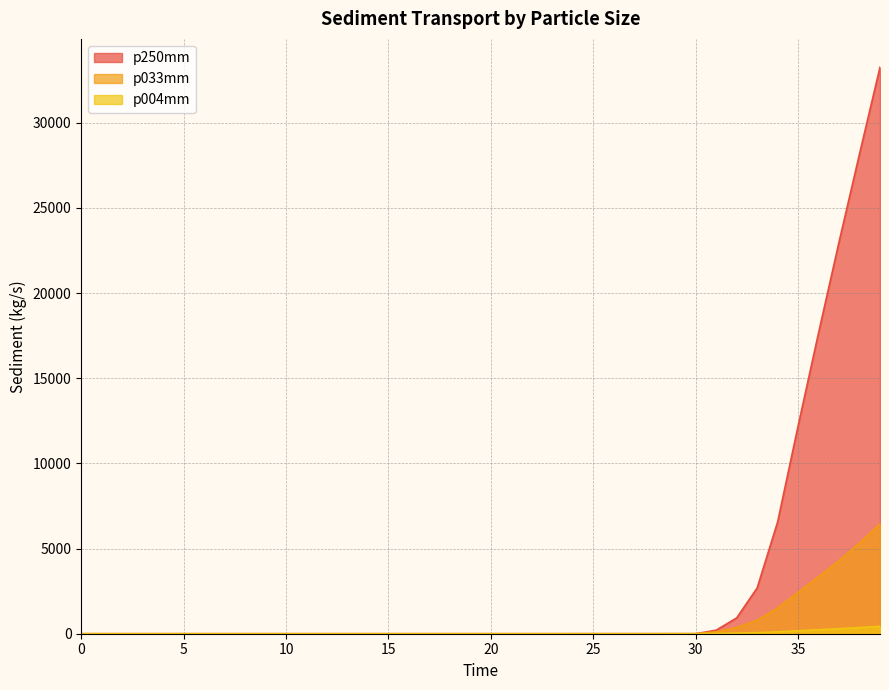

Reading left to right, list all the values displayed in this chart.

p250mm: 0.0=0.0	1.0=0.0	2.0=0.0	3.0=0.0	4.0=0.0	5.0=0.0	6.0=0.0	7.0=0.0	8.0=0.0	9.0=0.0	10.0=0.0	11.0=0.0	12.0=0.0	13.0=0.0	14.0=0.0	15.0=0.0	16.0=0.0	17.0=0.0	18.0=0.0	19.0=0.0	20.0=0.0	21.0=0.0	22.0=0.0	23.0=0.0	24.0=0.0	25.0=0.0	26.0=0.1	27.0=0.1	28.0=0.4	29.0=0.9	30.0=0.2	31.0=207.1	32.0=925.6	33.0=2682.7	34.0=6556.0	35.0=12192.8	36.0=17664.5	37.0=22999.3	38.0=28172.2	39.0=33259.8
p033mm: 0.0=0.0	1.0=0.0	2.0=0.0	3.0=0.0	4.0=0.0	5.0=0.0	6.0=0.0	7.0=0.0	8.0=0.0	9.0=0.0	10.0=0.0	11.0=0.0	12.0=0.0	13.0=0.0	14.0=0.0	15.0=0.0	16.0=0.0	17.0=0.0	18.0=0.0	19.0=0.0	20.0=0.0	21.0=0.0	22.0=0.0	23.0=0.0	24.0=0.0	25.0=0.0	26.0=0.1	27.0=0.2	28.0=0.4	29.0=0.8	30.0=1.5	31.0=115.0	32.0=363.1	33.0=793.4	34.0=1515.8	35.0=2431.8	36.0=3344.2	37.0=4297.2	38.0=5322.6	39.0=6445.2
p004mm: 0.0=0.0	1.0=0.0	2.0=0.0	3.0=0.0	4.0=0.0	5.0=0.0	6.0=0.0	7.0=0.0	8.0=0.0	9.0=0.0	10.0=0.0	11.0=0.0	12.0=0.0	13.0=0.0	14.0=0.0	15.0=0.0	16.0=0.0	17.0=0.0	18.0=0.0	19.0=0.0	20.0=0.0	21.0=0.0	22.0=0.0	23.0=0.0	24.0=0.0	25.0=0.1	26.0=0.2	27.0=0.4	28.0=0.6	29.0=0.8	30.0=0.8	31.0=18.0	32.0=33.0	33.0=61.6	34.0=110.9	35.0=172.8	36.0=233.6	37.0=296.2	38.0=362.6	39.0=434.8